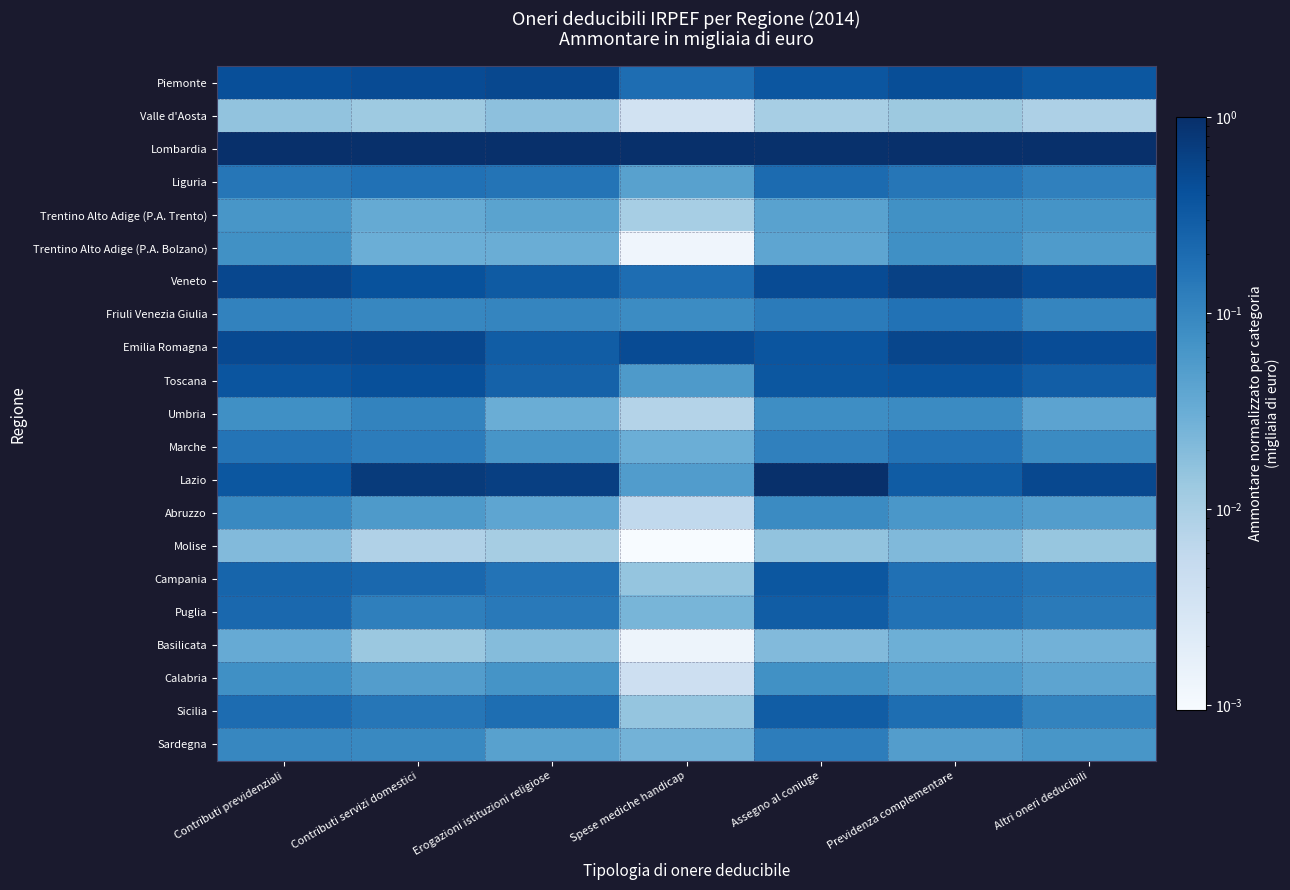

At Altri oneri deducibili, list the series in order from largest to smallest.

Lombardia, Lazio, Veneto, Emilia Romagna, Piemonte, Toscana, Campania, Puglia, Liguria, Sicilia, Friuli Venezia Giulia, Marche, Trentino Alto Adige (P.A. Trento), Sardegna, Trentino Alto Adige (P.A. Bolzano), Abruzzo, Umbria, Calabria, Basilicata, Molise, Valle d'Aosta